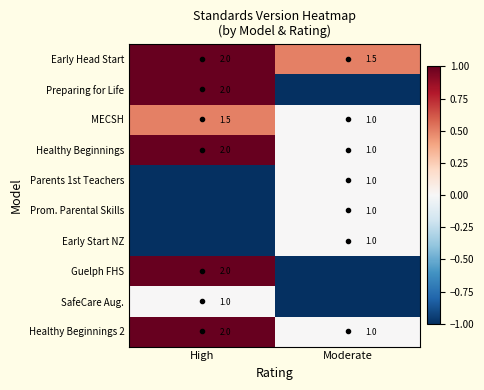

Between High and Moderate, which series saw the biggest shift?

Preparing for Life